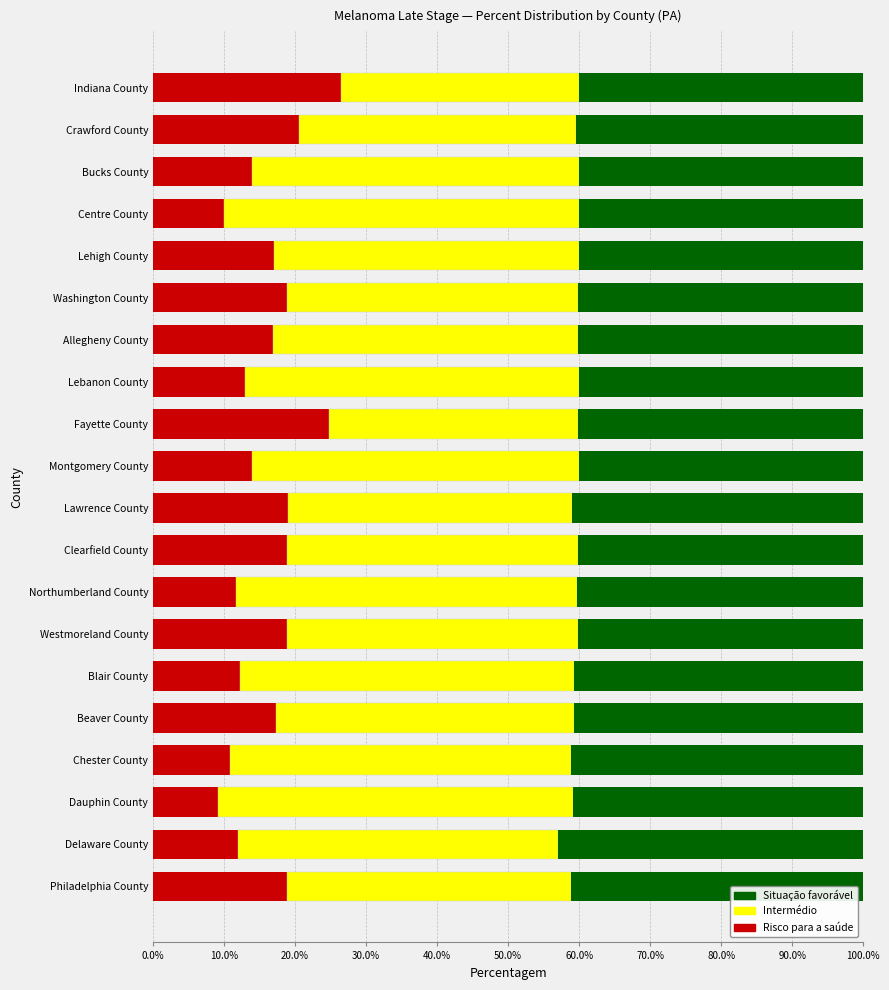

What is the average value of the Risco para a saúde series?

16.2